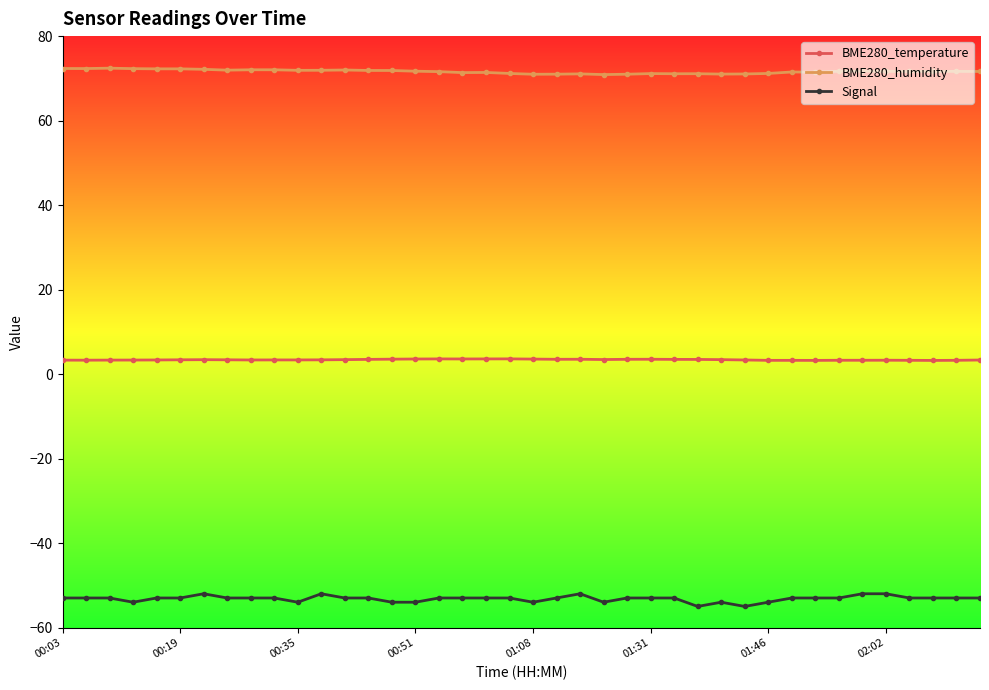

Which series has the largest total across all categories?

BME280_humidity